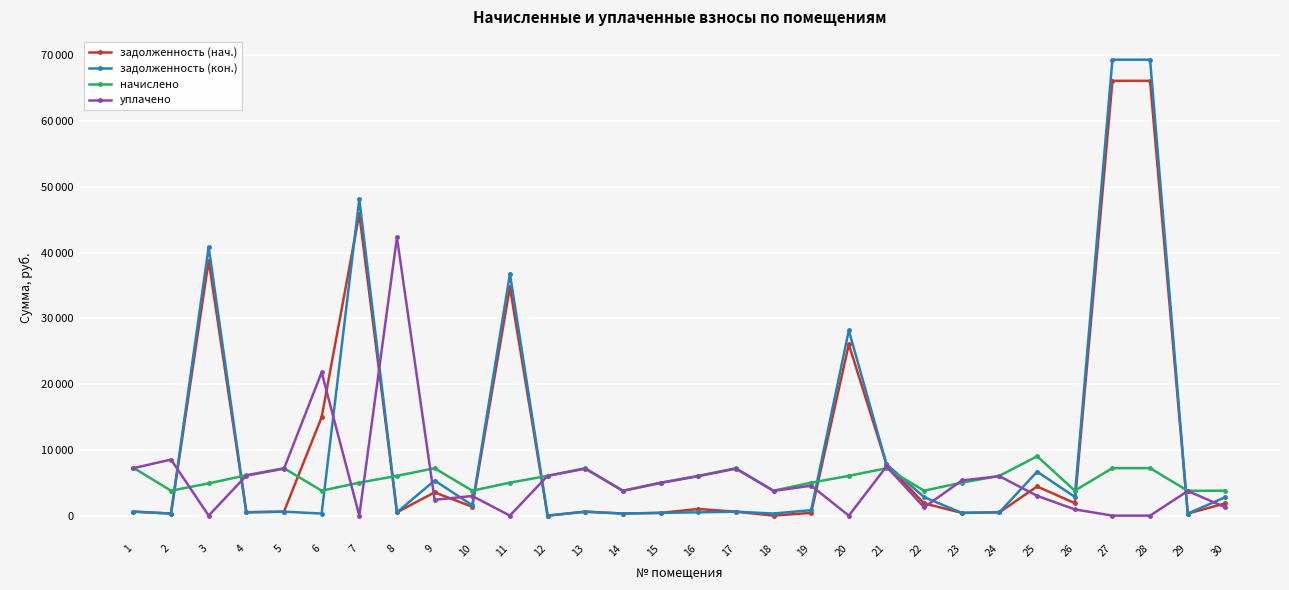

What is the spread (max minus min) of values at 28?

69352.2